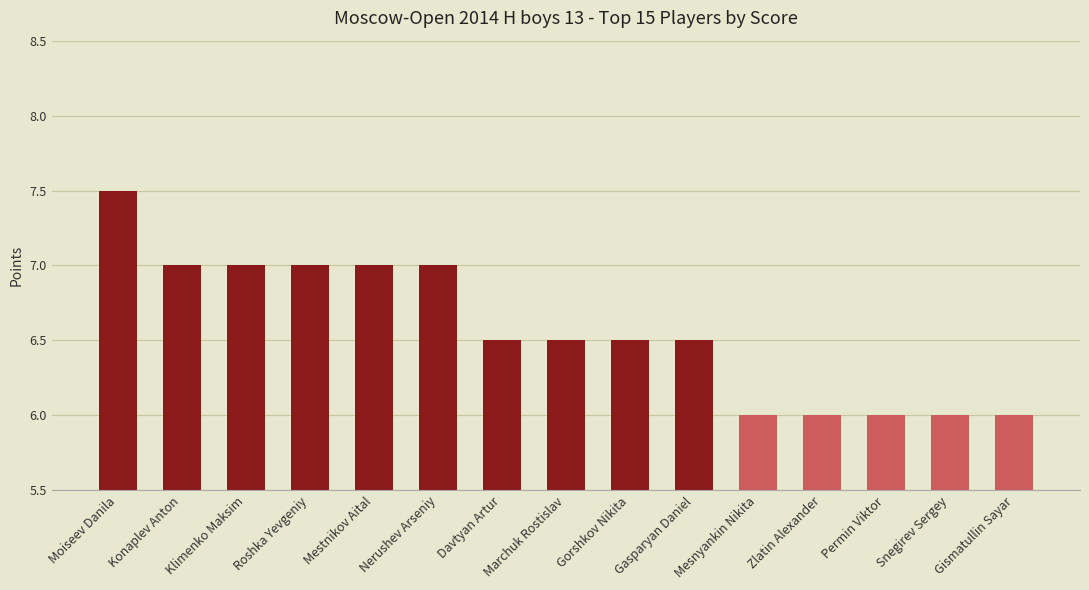

What is the difference between the values at Gorshkov Nikita and Roshka Yevgeniy?

0.5